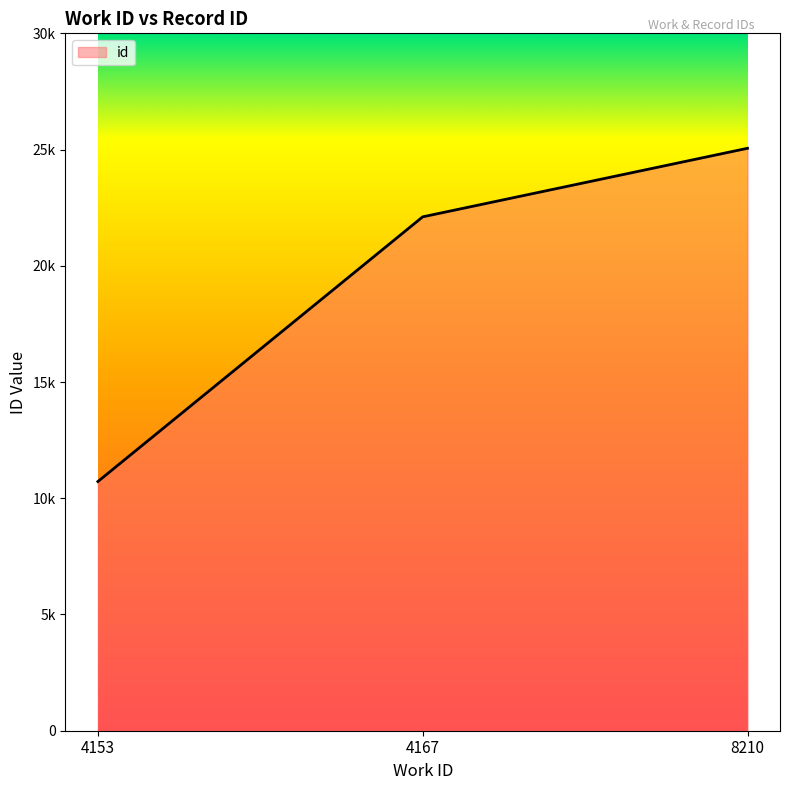

Between 4167 and 4153, which is larger?

4167